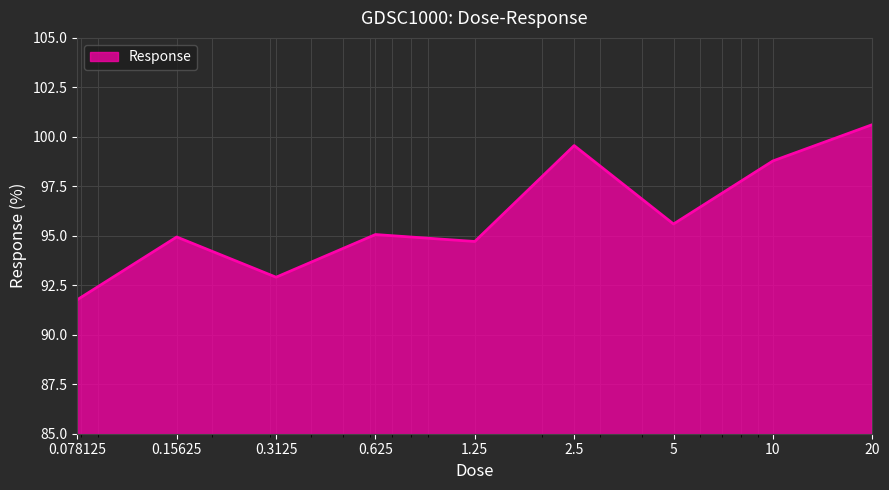

Does the chart have visible grid lines?

Yes